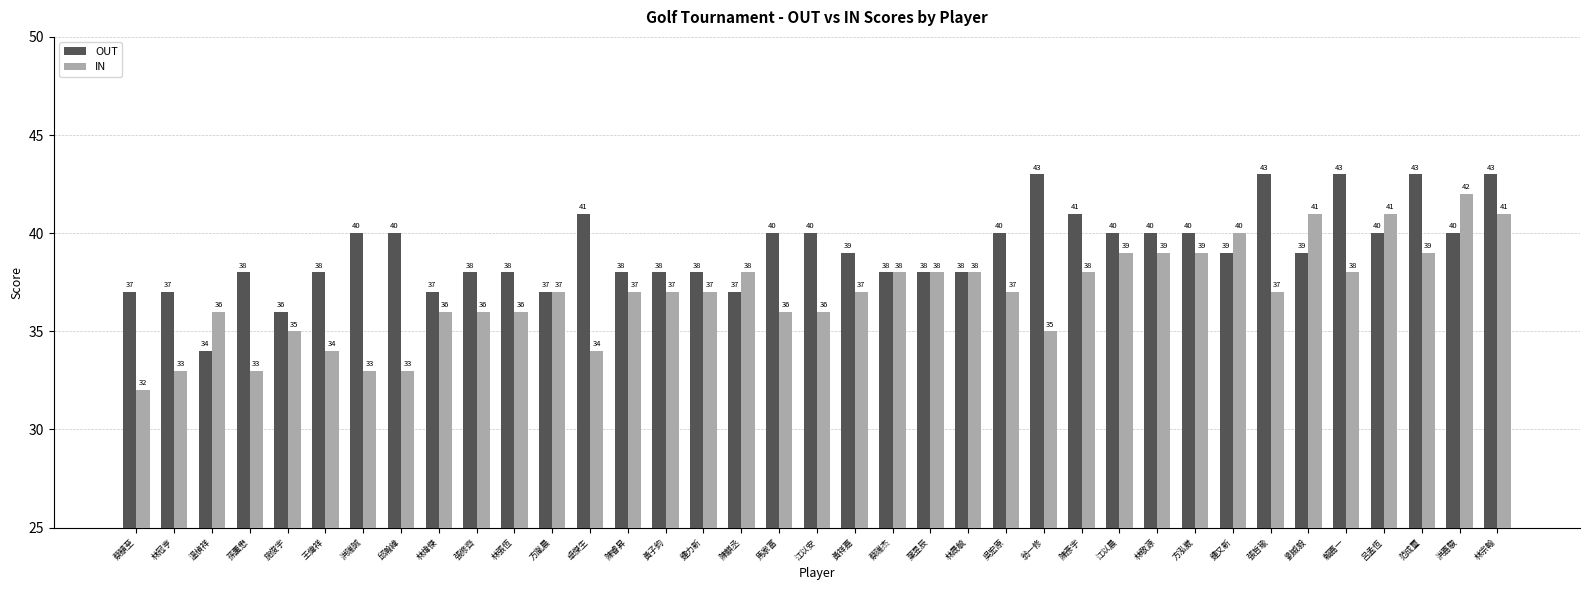

Which category has the lowest value in the OUT series?

溫楨祥